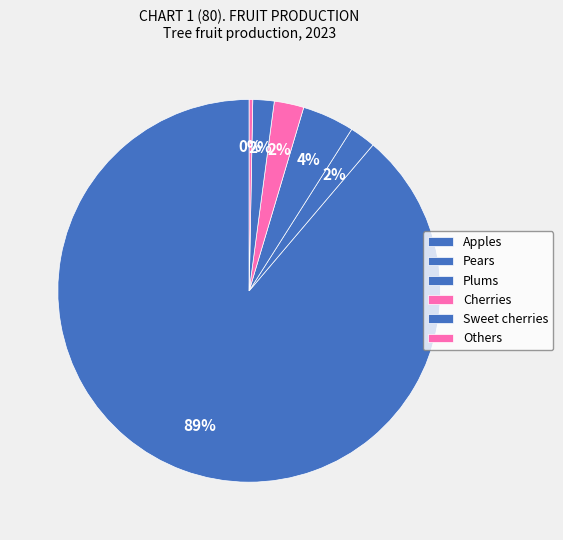

To the nearest percent, what is the average slice percentage?

17%